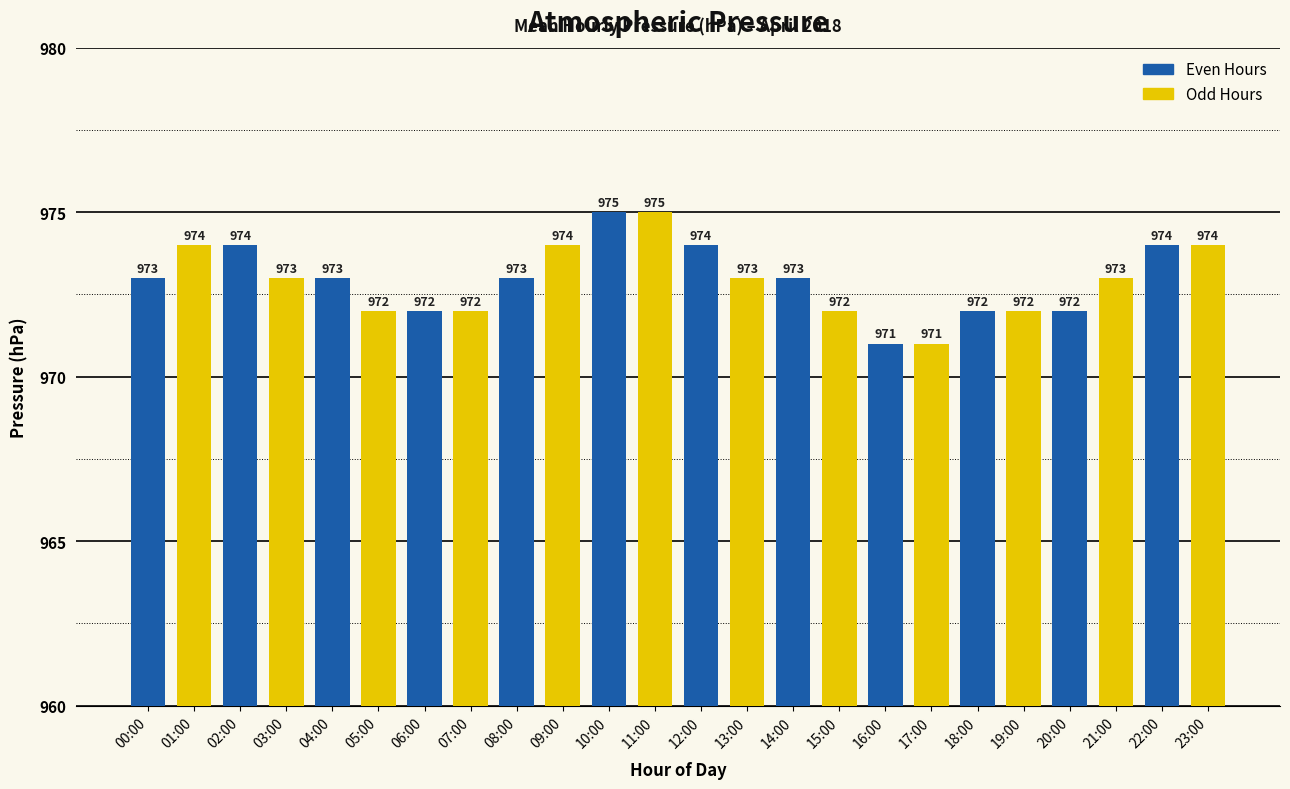

What is the average value?

973